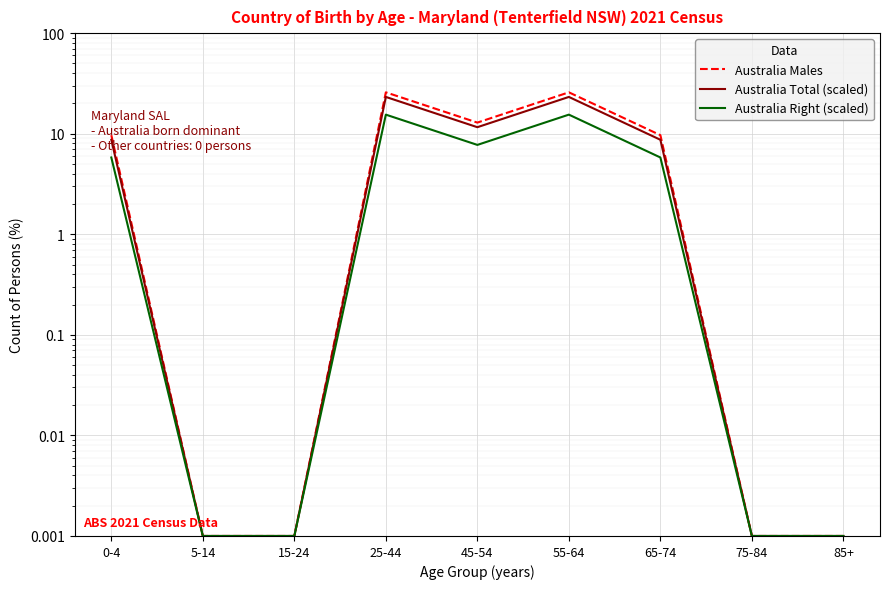

At 25-44, list the series in order from smallest to largest.

Australia Right (scaled), Australia Total (scaled), Australia Males